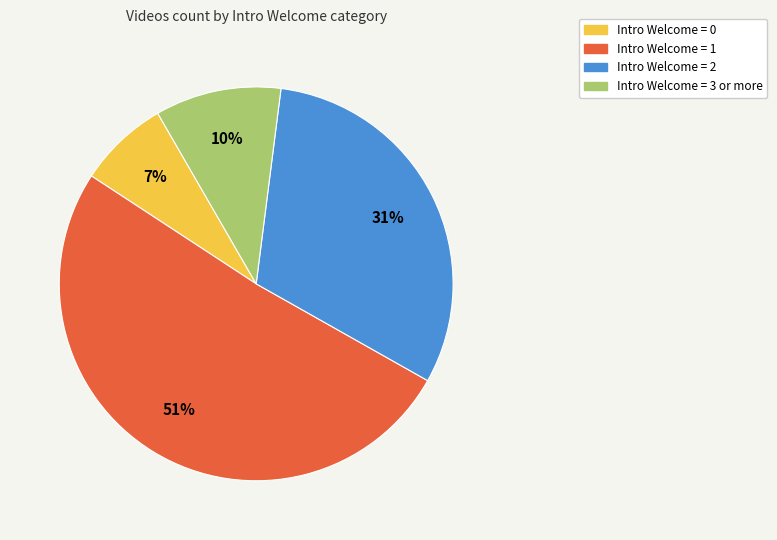

Is there any slice that represents more than half of the pie?

Yes